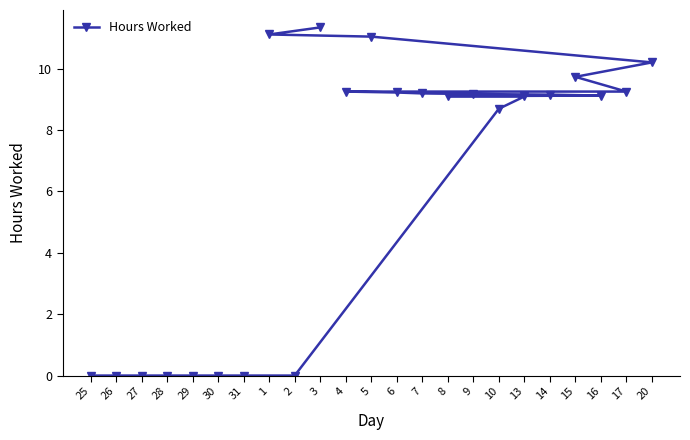

Is it true that the value at 20 is 10.2?

True